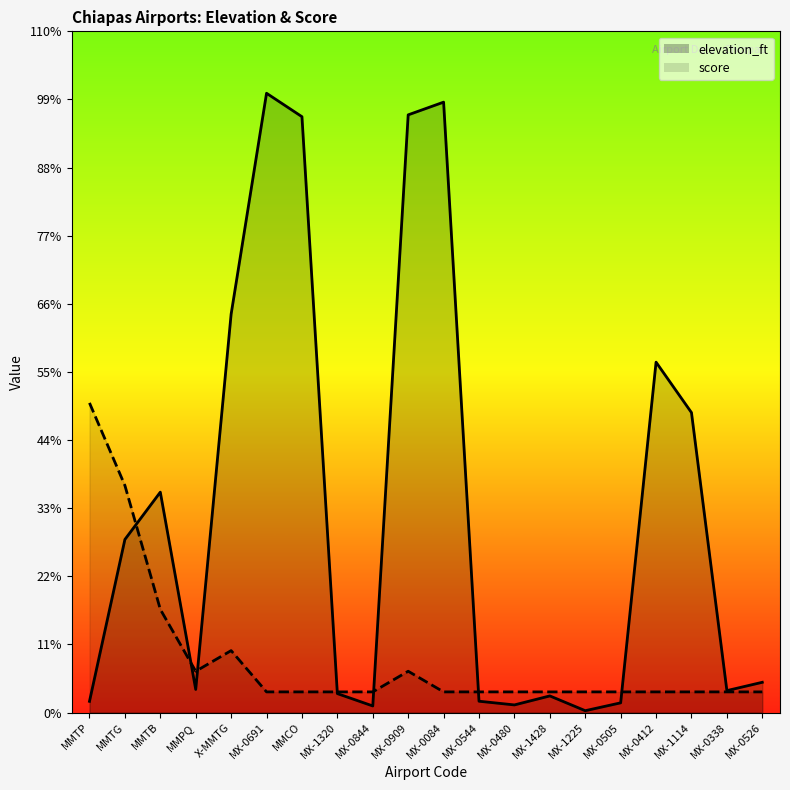

Where is the first local maximum for score?

X-MMTG